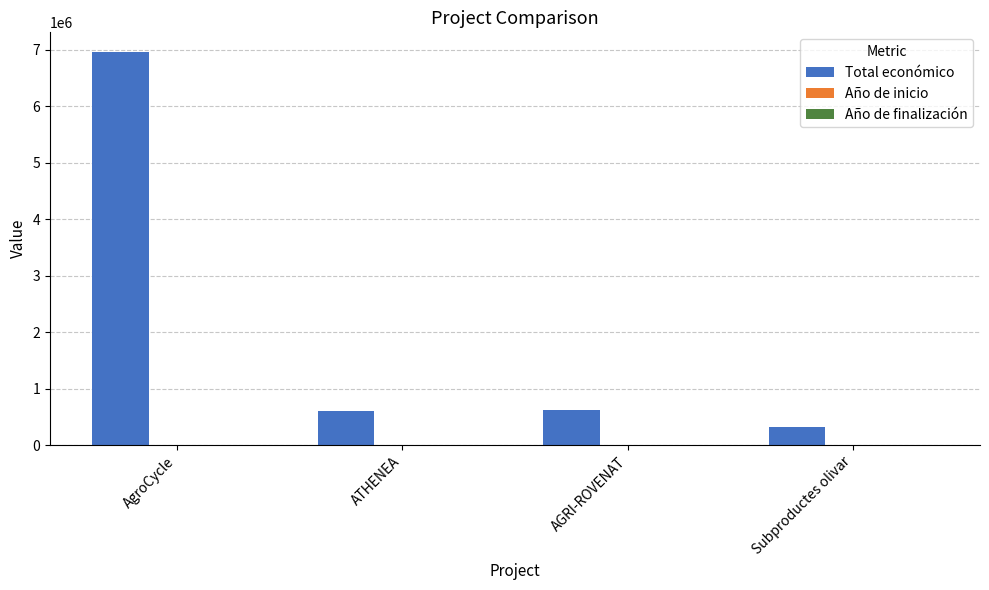

Which series has the largest total across all categories?

Total económico